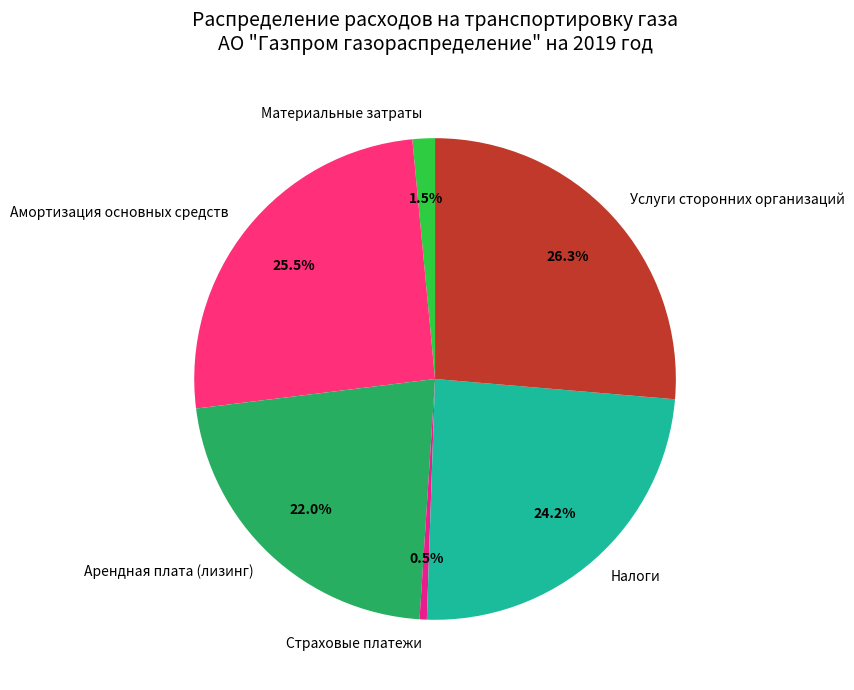

Is it true that Услуги сторонних организаций is 36% of the pie?

False